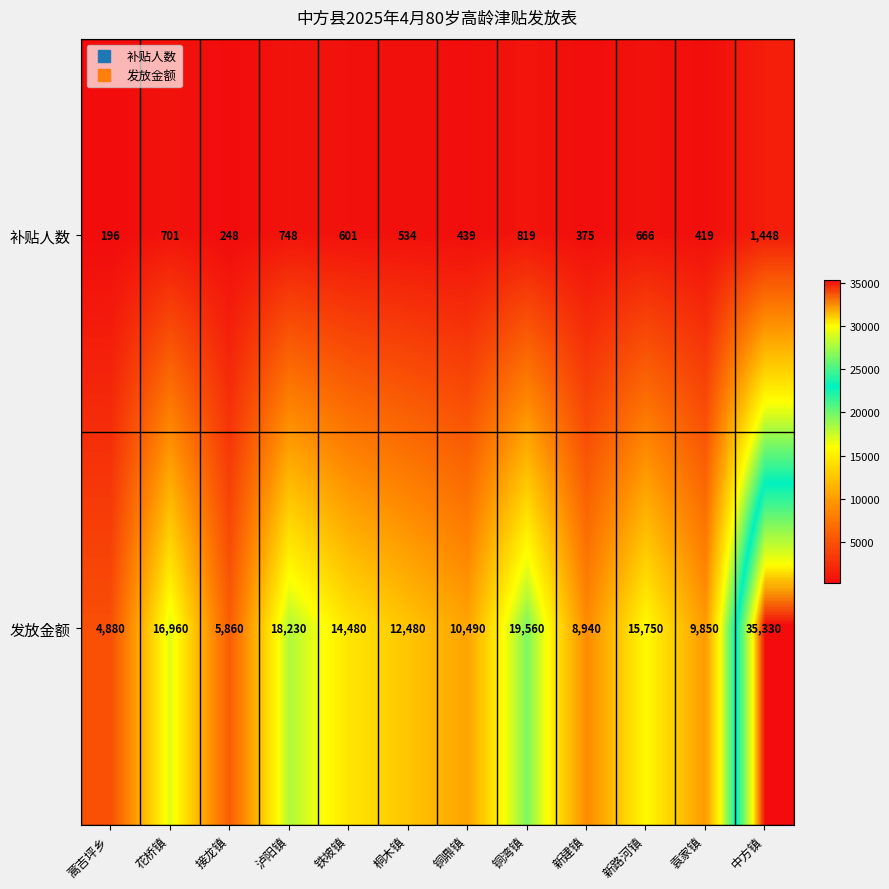

Reading left to right, extract all data points from this chart.

补贴人数: 蒿吉坪乡=196	花桥镇=701	接龙镇=248	泸阳镇=748	铁坡镇=601	桐木镇=534	铜鼎镇=439	铜湾镇=819	新建镇=375	新路河镇=666	袁家镇=419	中方镇=1448
发放金额: 蒿吉坪乡=4880	花桥镇=16960	接龙镇=5860	泸阳镇=18230	铁坡镇=14480	桐木镇=12480	铜鼎镇=10490	铜湾镇=19560	新建镇=8940	新路河镇=15750	袁家镇=9850	中方镇=35330